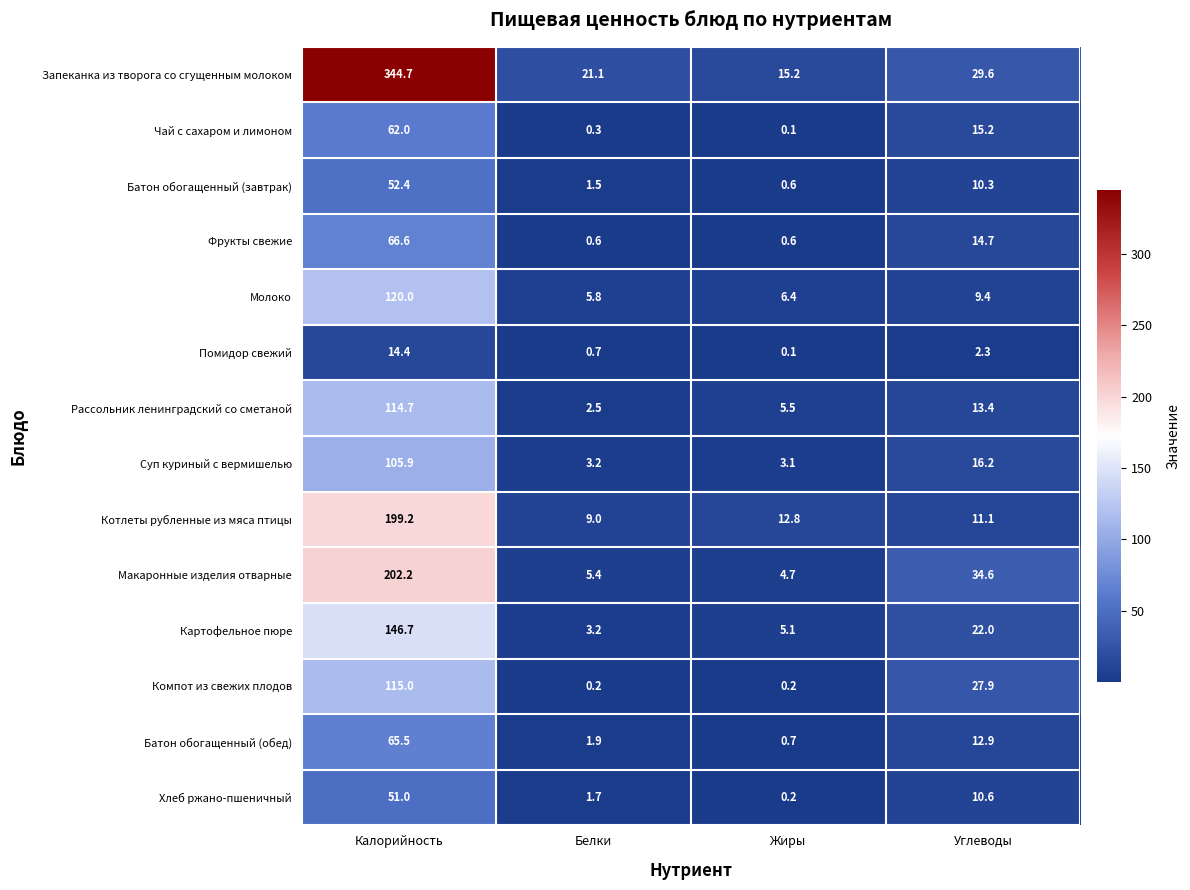

List the series in order of their peak value, highest first.

Запеканка из творога со сгущенным молоком, Макаронные изделия отварные, Котлеты рубленные из мяса птицы, Картофельное пюре, Молоко, Компот из свежих плодов, Рассольник ленинградский со сметаной, Суп куриный с вермишелью, Фрукты свежие, Батон обогащенный (обед), Чай с сахаром и лимоном, Батон обогащенный (завтрак), Хлеб ржано-пшеничный, Помидор свежий